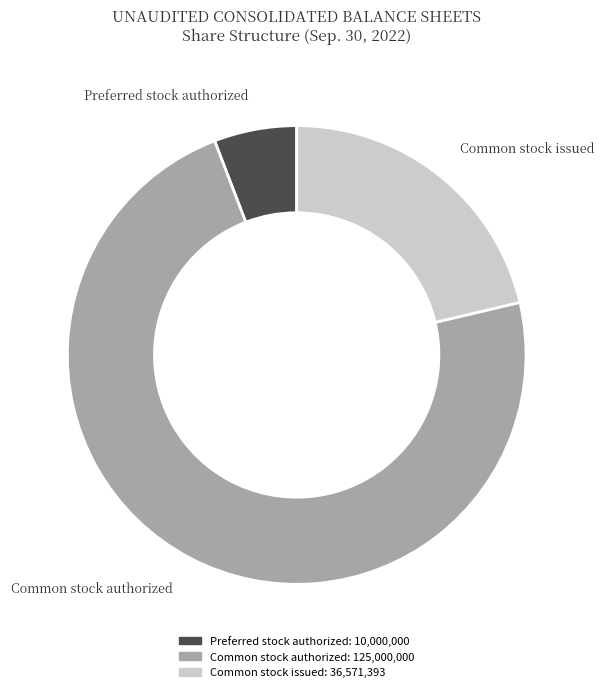

Is there a majority slice in this chart?

Yes